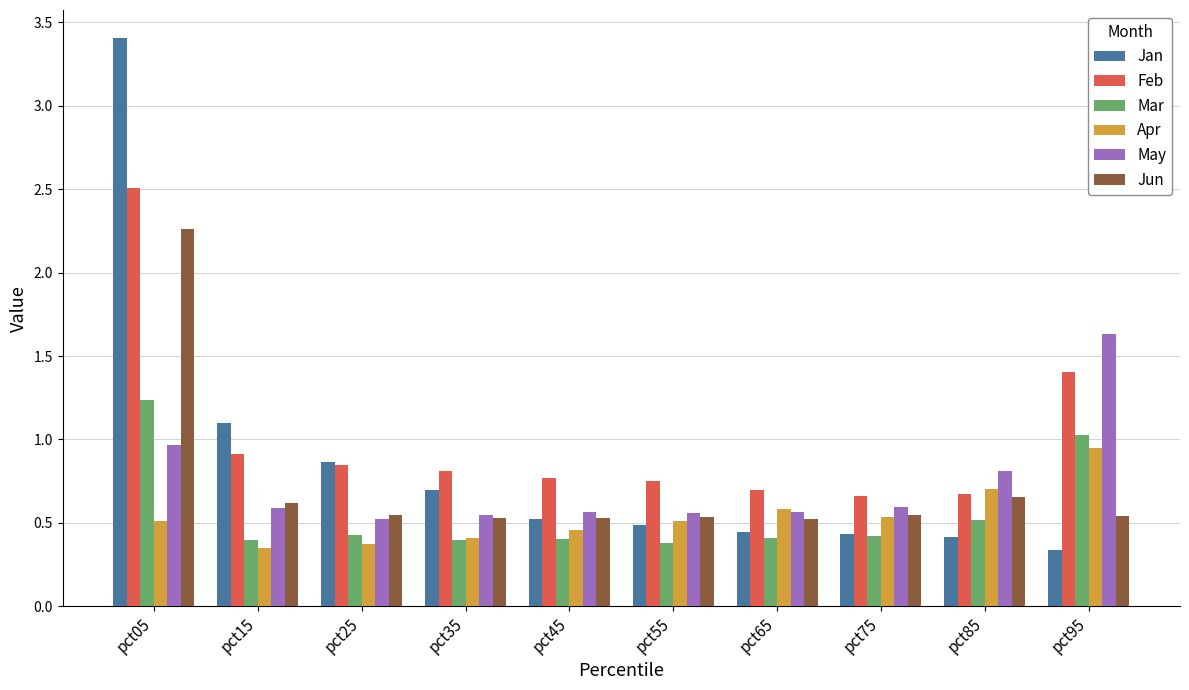

Rank the series by their maximum value, from highest to lowest.

Jan, Feb, Jun, May, Mar, Apr